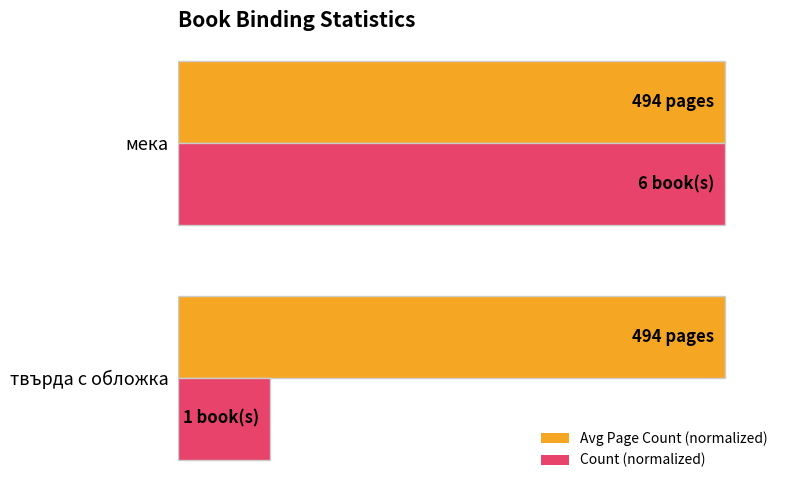

What are all the series names shown in the legend?

Avg Page Count (normalized), Count (normalized)